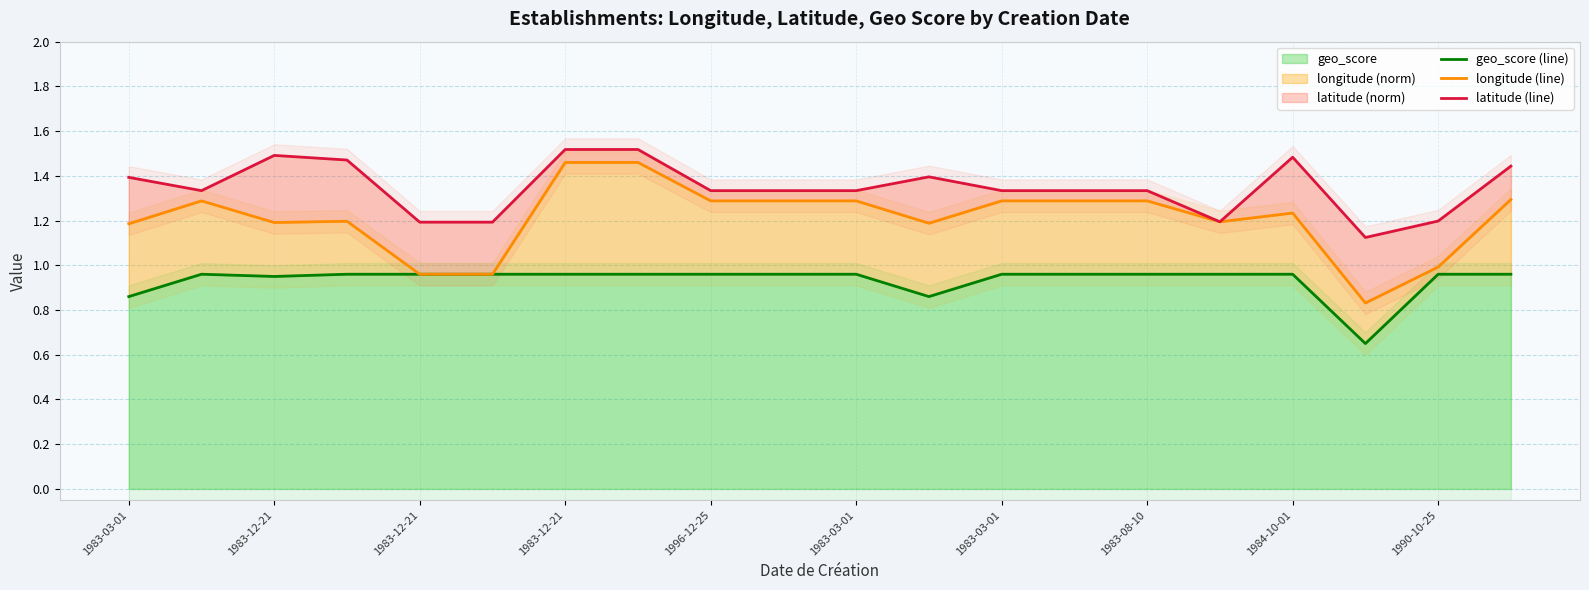

Rank the series at 1983-08-10 from lowest to highest value.

geo_score (line), longitude (line), latitude (line)